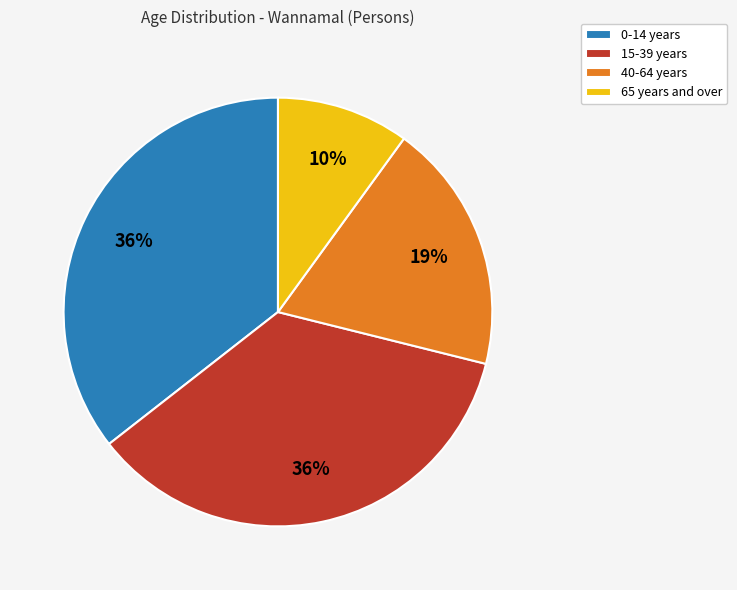

Is there any slice that represents more than half of the pie?

No